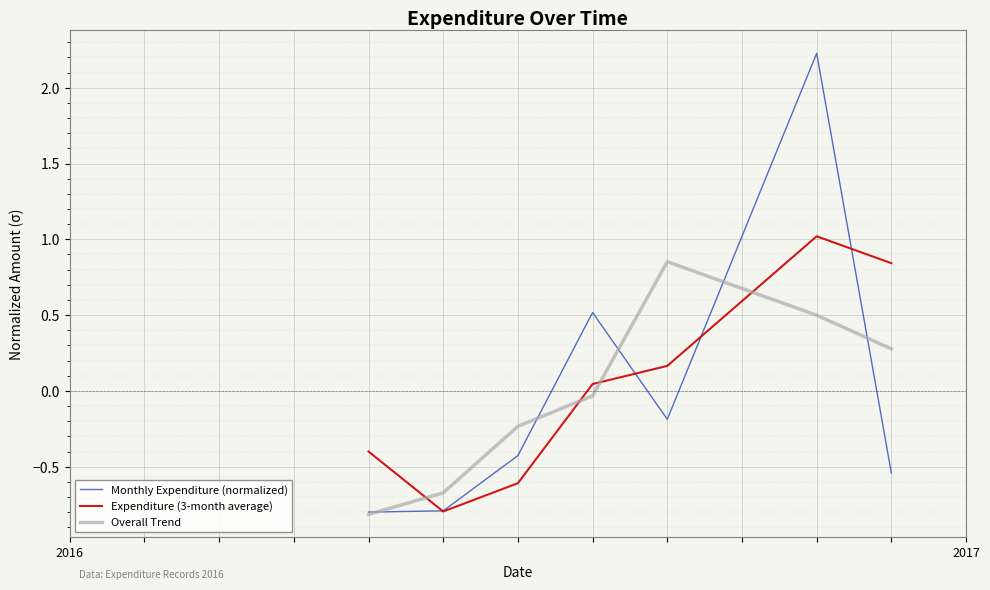

What is the minimum value shown in the chart?

-0.8